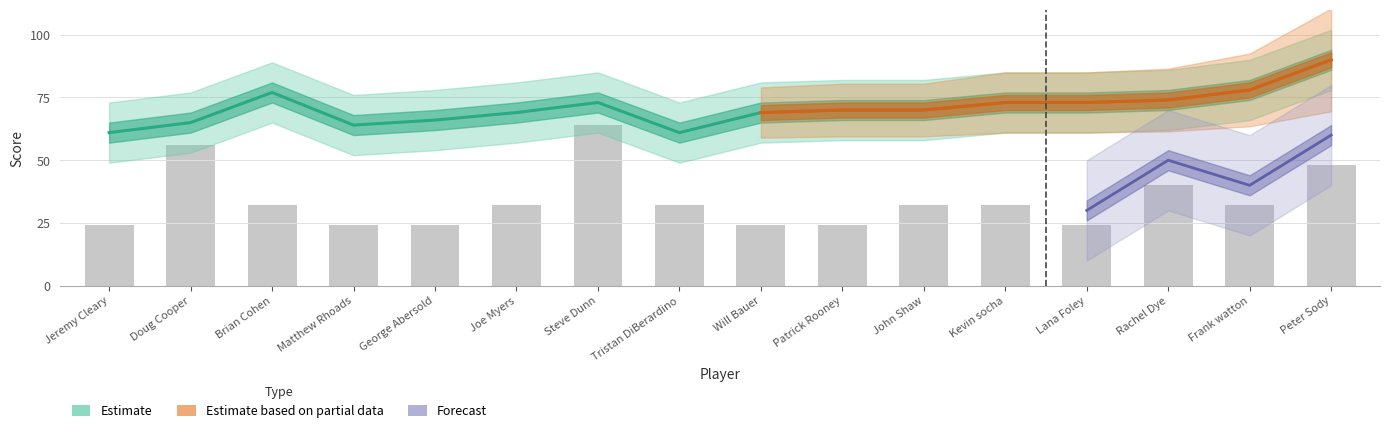

Is the value of event_relative_score at Lana Foley greater than the value of event_total_score at Rachel Dye?

No